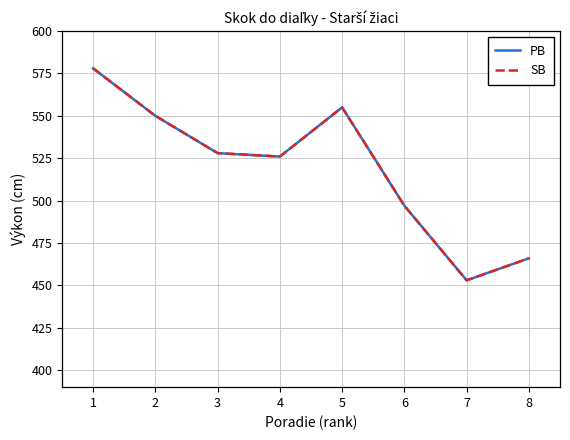

True or false: PB and SB cross at least once.

False